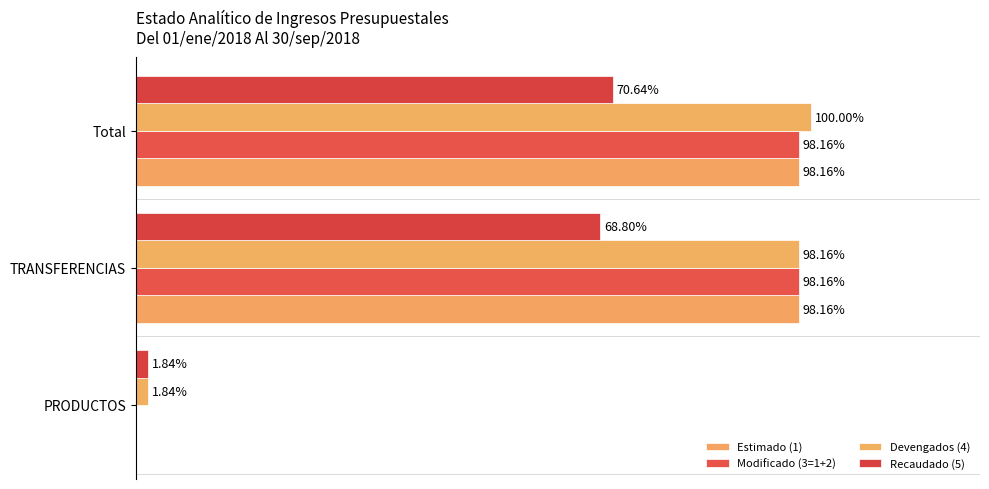

Reading left to right, what are all the values shown in this chart?

Estimado (1): 0.0	1.0	1.0
Modificado (3=1+2): 0.0	1.0	1.0
Devengados (4): 0.0	1.0	1.0
Recaudado (5): 0.0	0.7	0.7